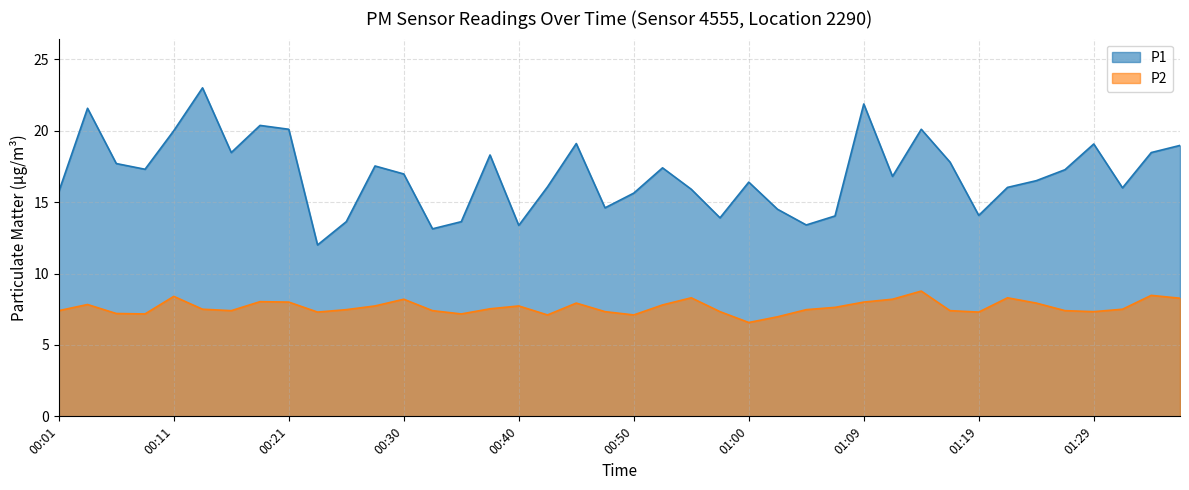

What is the difference between the maximum and minimum values in the P2 series?

2.2